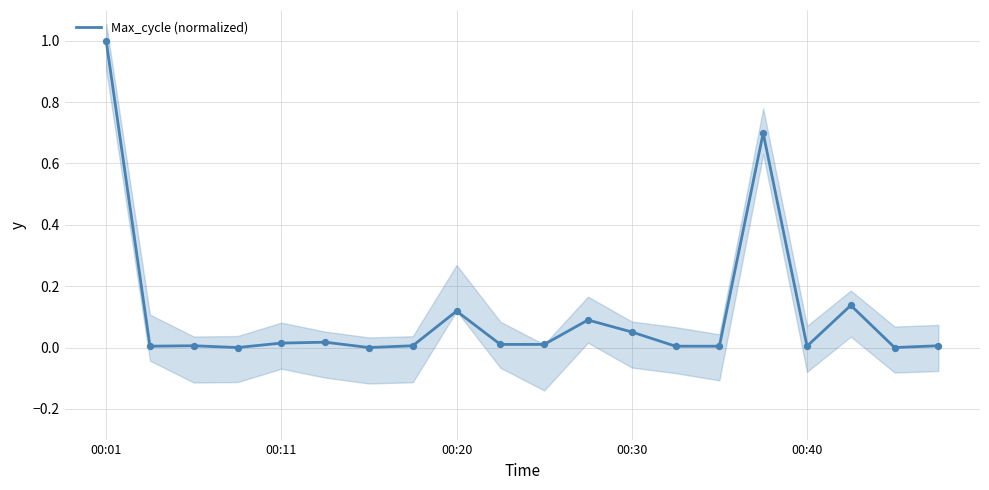

Between 15 and 16, which is larger?

15